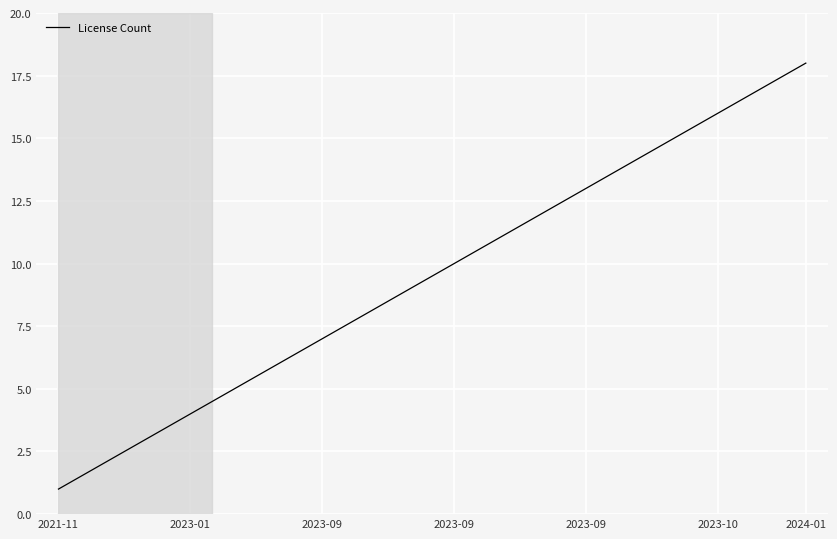

What is the difference between the maximum and minimum values?

17